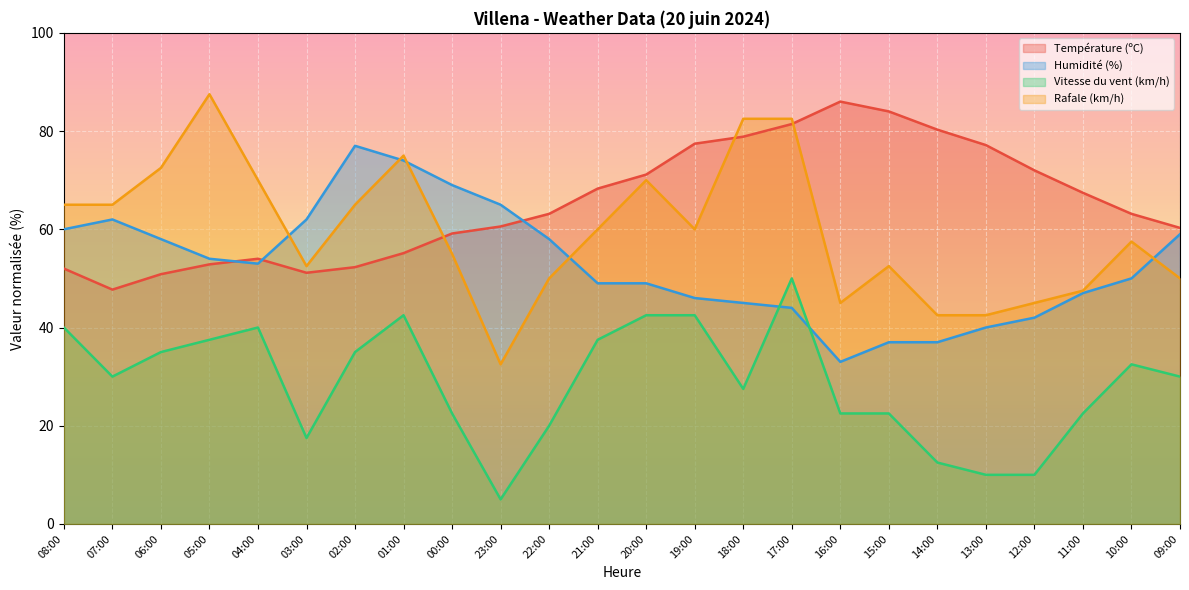

What is the difference between the maximum and minimum values in the Vitesse du vent (km/h) series?

45.0